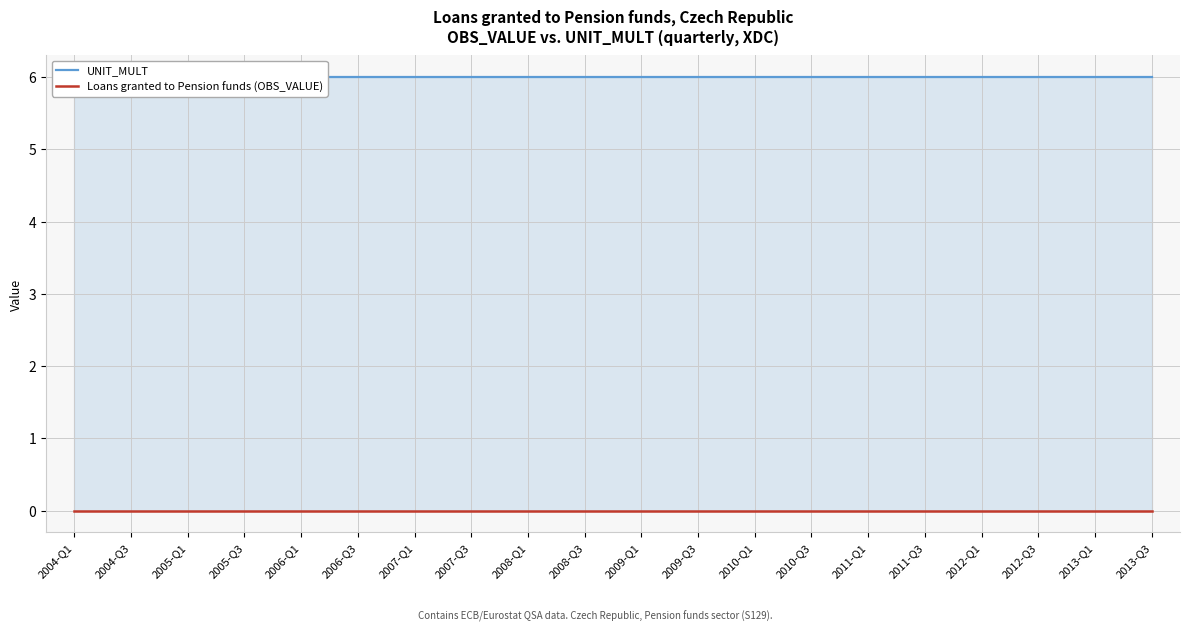

Is it true that UNIT_MULT equals 6 at 2006-Q1?

True